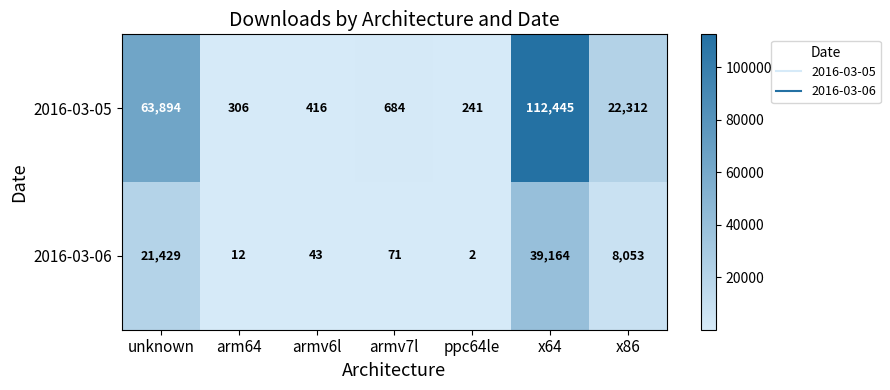

List the labels in order of 2016-03-05 value, largest first.

x64, unknown, x86, armv7l, armv6l, arm64, ppc64le